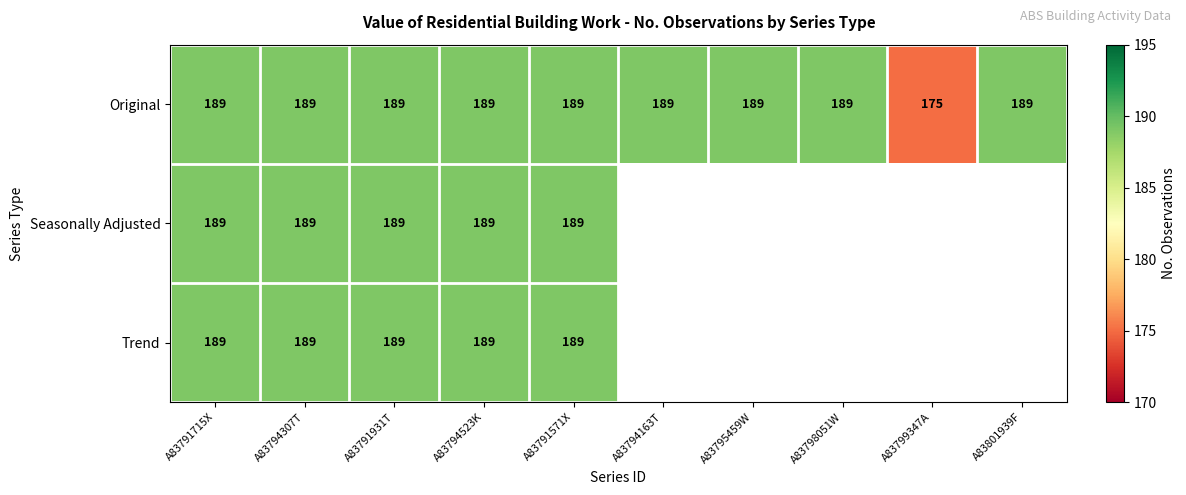

True or false: Seasonally Adjusted has a value of 313.3 at A83791931T.

False